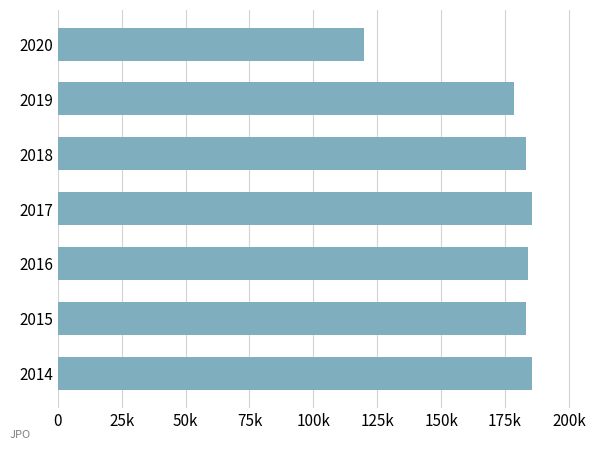

What is the sum of all values?

1220101